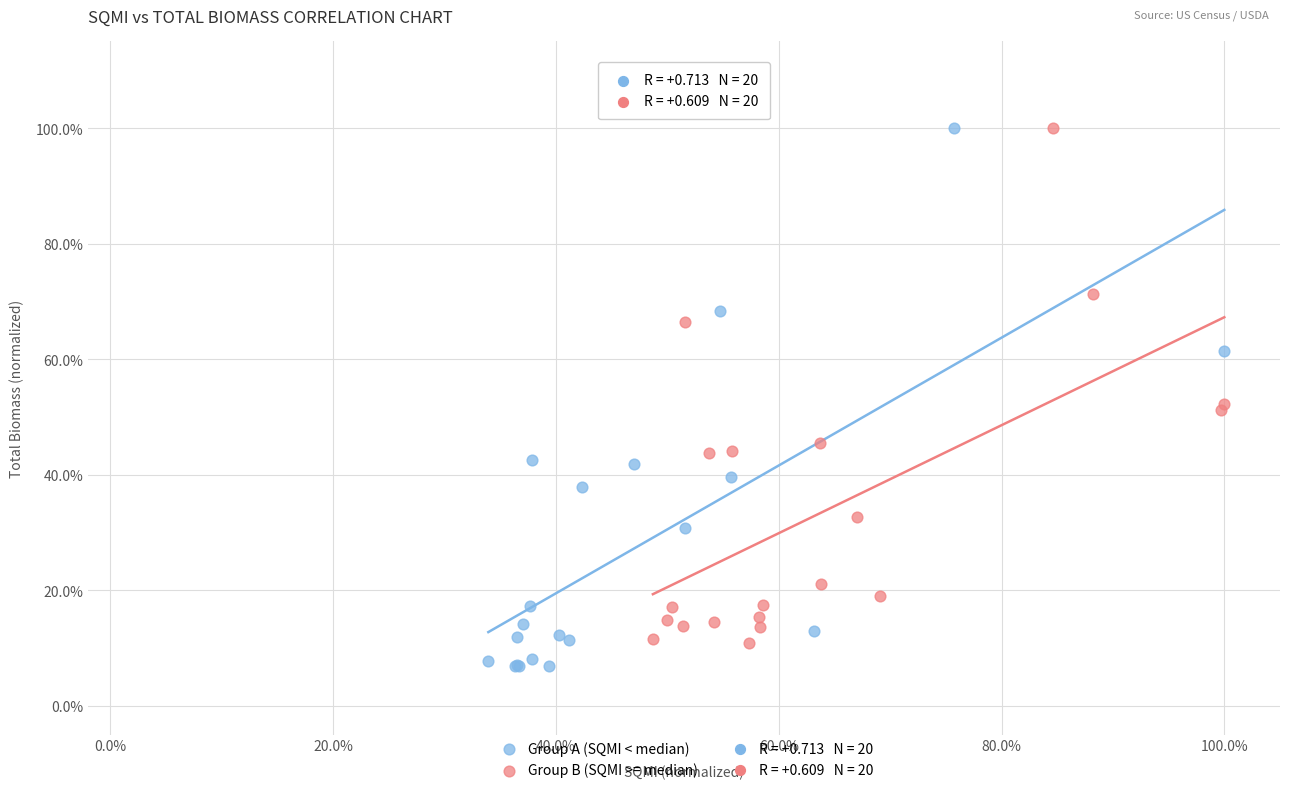

Which series has the widest spread of Y values?

Group A (SQMI < median)